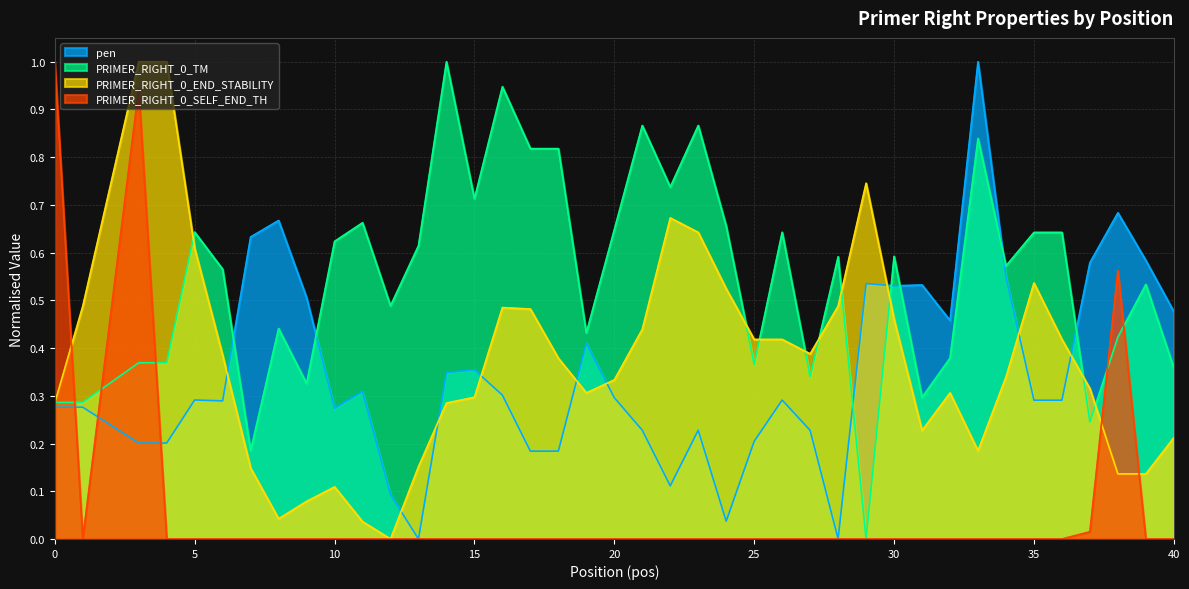

Reading right to left, list all the values displayed in this chart.

pen: 40=0.5	39=0.6	38=0.7	37=0.6	36=0.3	35=0.3	34=0.5	33=1.0	32=0.5	31=0.5	30=0.5	29=0.5	28=0.0	27=0.2	26=0.3	25=0.2	24=0.0	23=0.2	22=0.1	21=0.2	20=0.3	19=0.4	18=0.2	17=0.2	16=0.3	15=0.4	14=0.3	13=0.0	12=0.1	11=0.3	10=0.3	9=0.5	8=0.7	7=0.6	6=0.3	5=0.3	4=0.2	3=0.2	1=0.3	0=0.3
PRIMER_RIGHT_0_TM: 40=0.4	39=0.5	38=0.4	37=0.2	36=0.6	35=0.6	34=0.6	33=0.8	32=0.4	31=0.3	30=0.6	29=0.0	28=0.6	27=0.3	26=0.6	25=0.4	24=0.7	23=0.9	22=0.7	21=0.9	20=0.6	19=0.4	18=0.8	17=0.8	16=0.9	15=0.7	14=1.0	13=0.6	12=0.5	11=0.7	10=0.6	9=0.3	8=0.4	7=0.2	6=0.6	5=0.6	4=0.4	3=0.4	1=0.3	0=0.3
PRIMER_RIGHT_0_END_STABILITY: 40=0.2	39=0.1	38=0.1	37=0.3	36=0.4	35=0.5	34=0.3	33=0.2	32=0.3	31=0.2	30=0.5	29=0.7	28=0.5	27=0.4	26=0.4	25=0.4	24=0.5	23=0.6	22=0.7	21=0.4	20=0.3	19=0.3	18=0.4	17=0.5	16=0.5	15=0.3	14=0.3	13=0.2	12=0.0	11=0.0	10=0.1	9=0.1	8=0.0	7=0.1	6=0.4	5=0.6	4=1.0	3=1.0	1=0.5	0=0.3
PRIMER_RIGHT_0_SELF_END_TH: 40=0.0	39=0.0	38=0.6	37=0.0	36=0.0	35=0.0	34=0.0	33=0.0	32=0.0	31=0.0	30=0.0	29=0.0	28=0.0	27=0.0	26=0.0	25=0.0	24=0.0	23=0.0	22=0.0	21=0.0	20=0.0	19=0.0	18=0.0	17=0.0	16=0.0	15=0.0	14=0.0	13=0.0	12=0.0	11=0.0	10=0.0	9=0.0	8=0.0	7=0.0	6=0.0	5=0.0	4=0.0	3=0.9	1=0.0	0=1.0